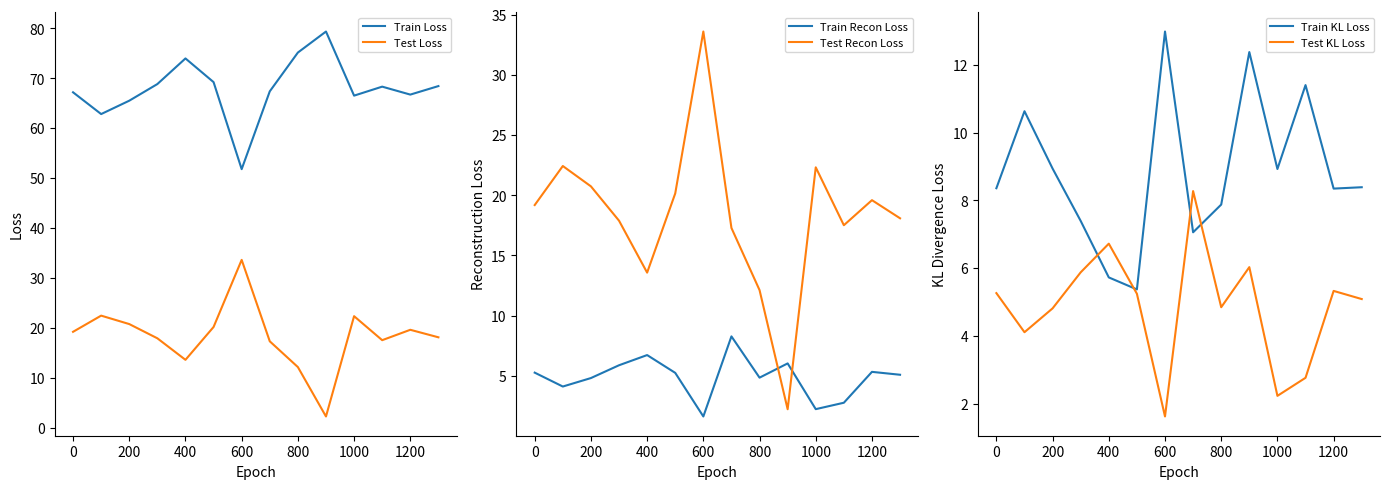

What is the minimum value for Test Loss?

2.2